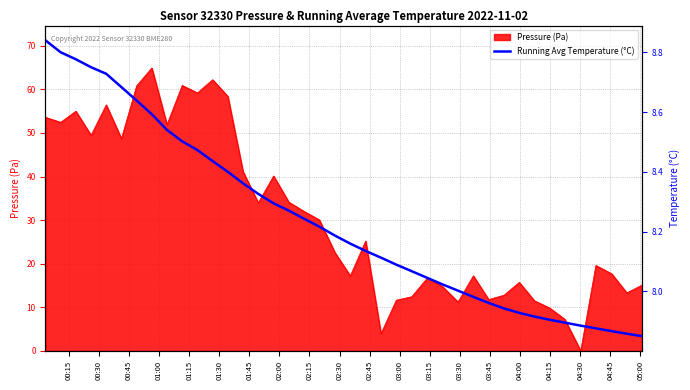

What is the maximum value for Pressure (Pa)?

64.9